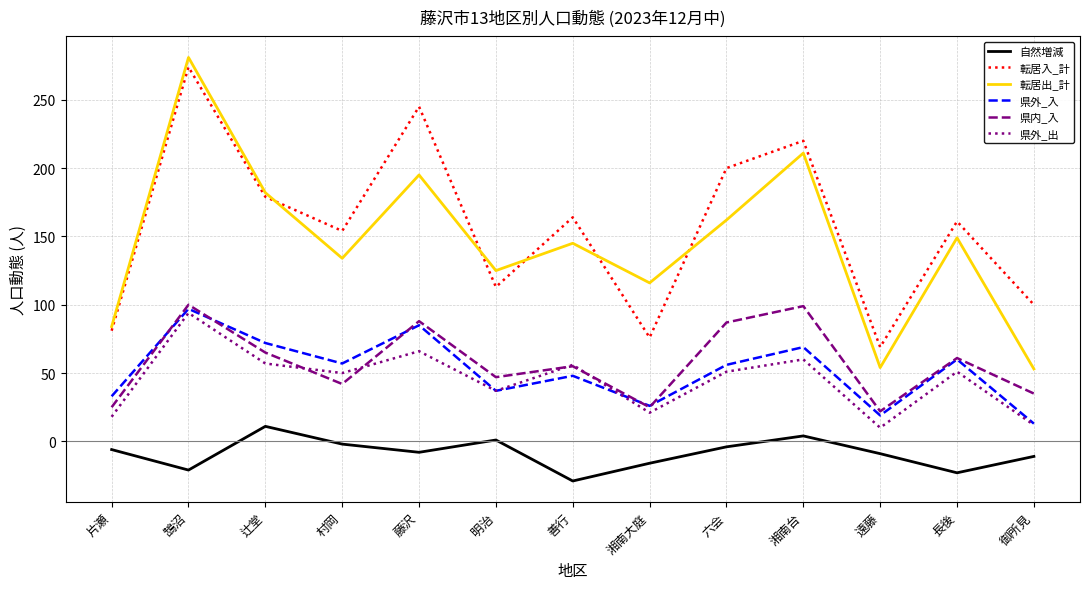

What is the difference between the second highest and minimum values in the 県外_入 series?

72